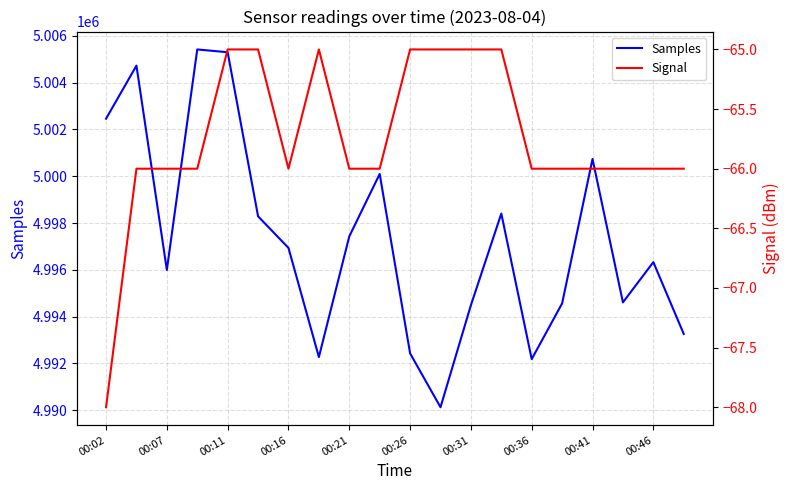

What is the minimum value for Samples?

4990124